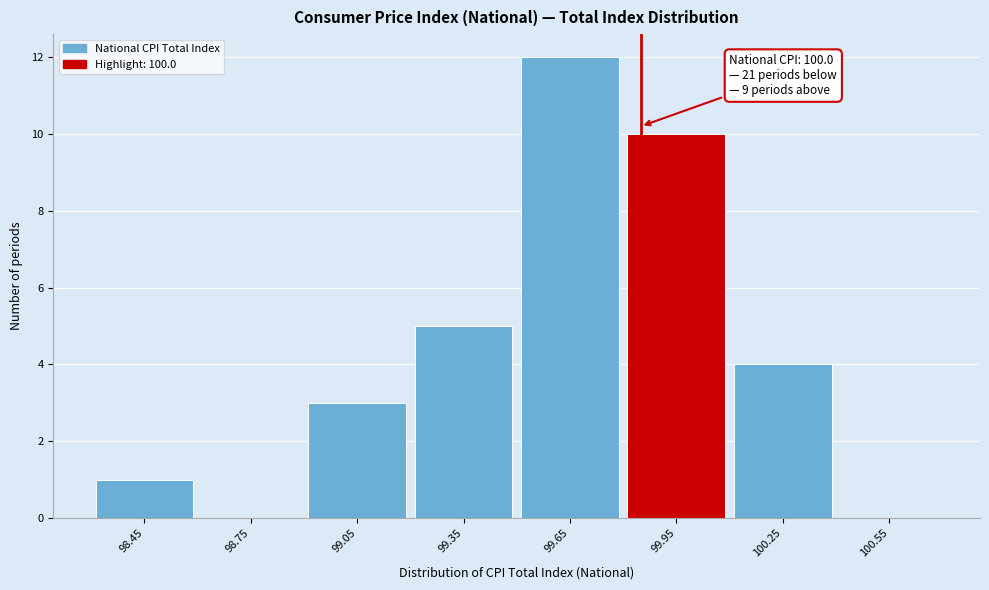

Reading left to right, list all the values displayed in this chart.

98.45=1	98.75=0	99.05=3	99.35=5	99.65=12	99.95=10	100.25=4	100.55=0